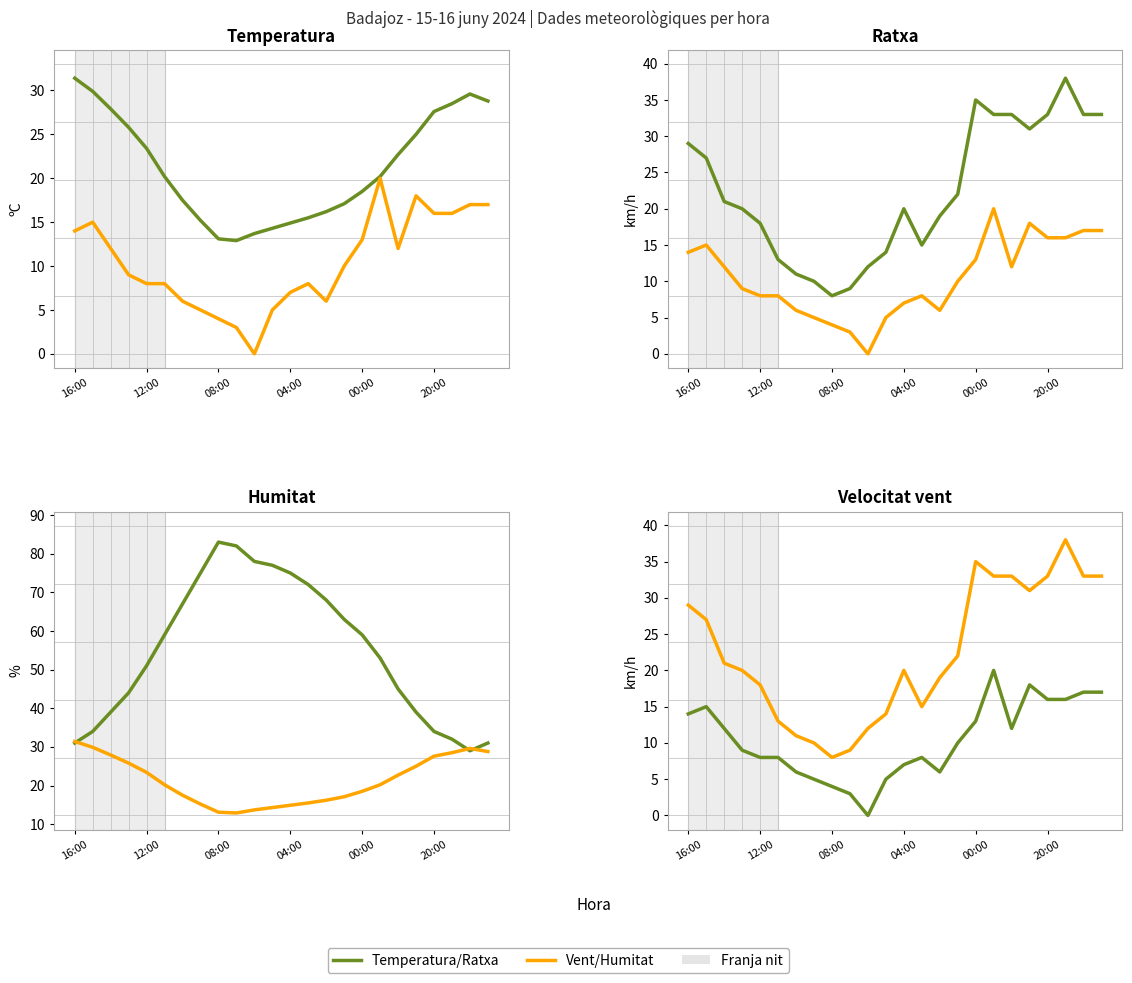

How many values in the Vel Vent/Temperatura/Ratxa series are below 21?

12